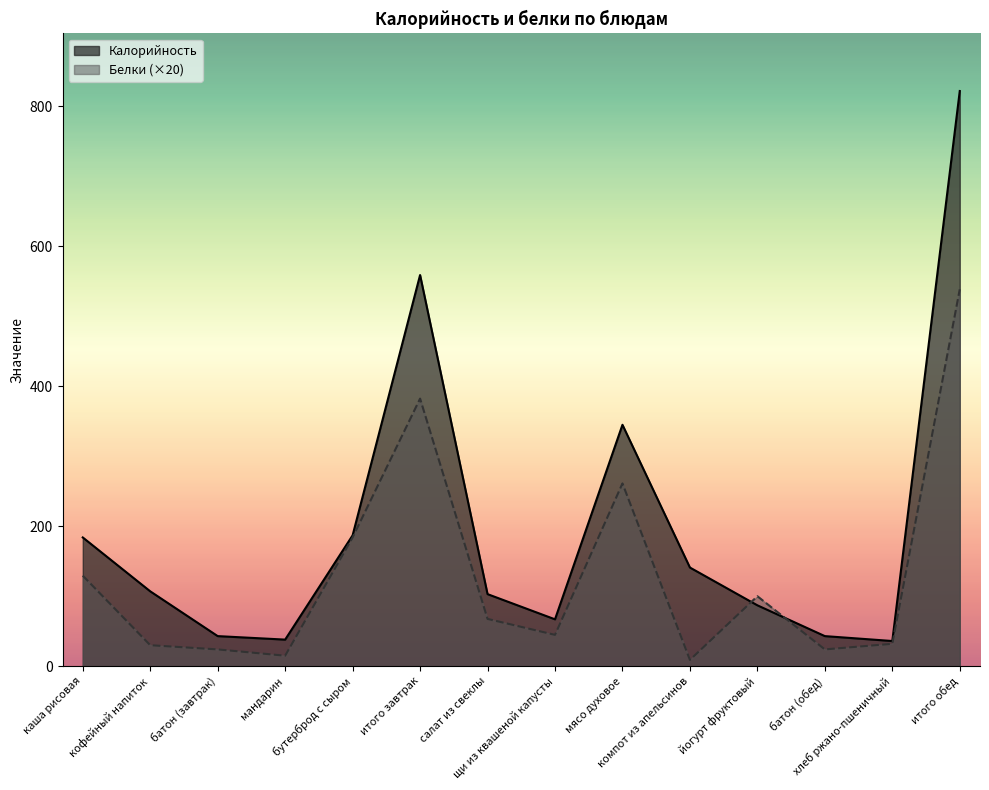

What position from the left is каша рисовая?

1